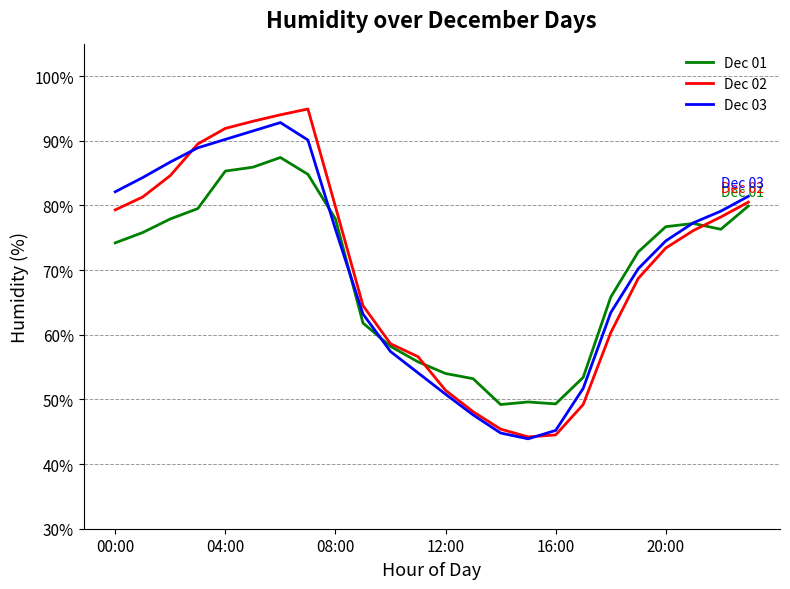

True or false: Dec 01 and Dec 03 cross at least once.

True